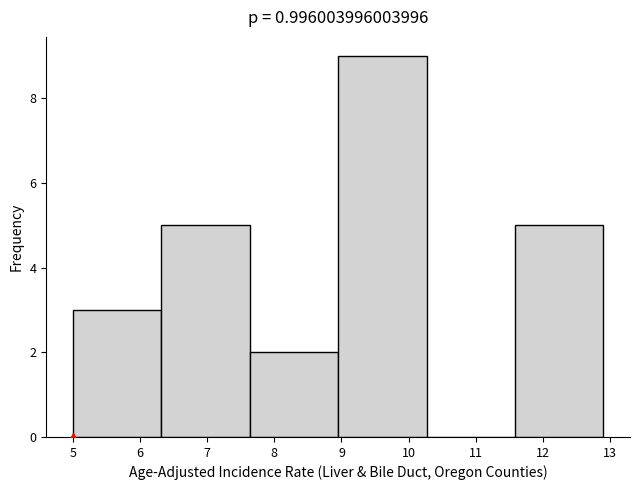

Reading left to right, list every bar in this chart as the range it spans on the x-axis followed by its height. Neither the bar edges nor the heights are printed on the chart, so give them approximately, as read against the axes.

5.0 to 6.3: 3
6.3 to 7.6: 5
7.6 to 9.0: 2
9.0 to 10.3: 9
10.3 to 11.6: 0
11.6 to 12.9: 5